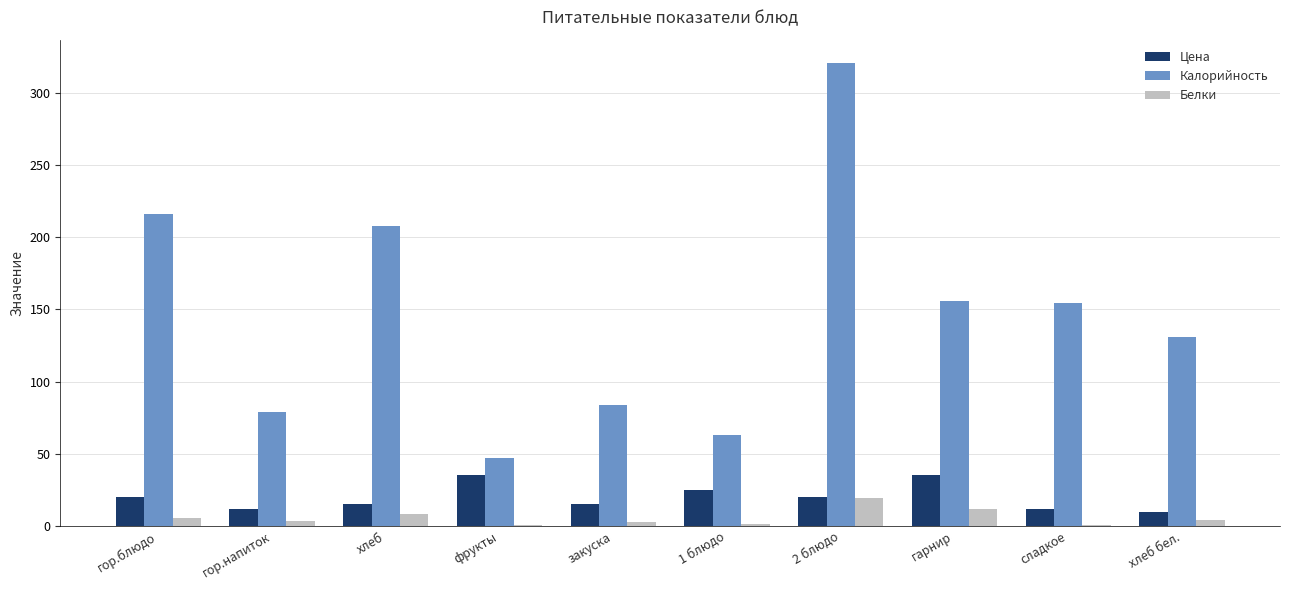

True or false: Цена has a value of 17.1 at гарнир.

False